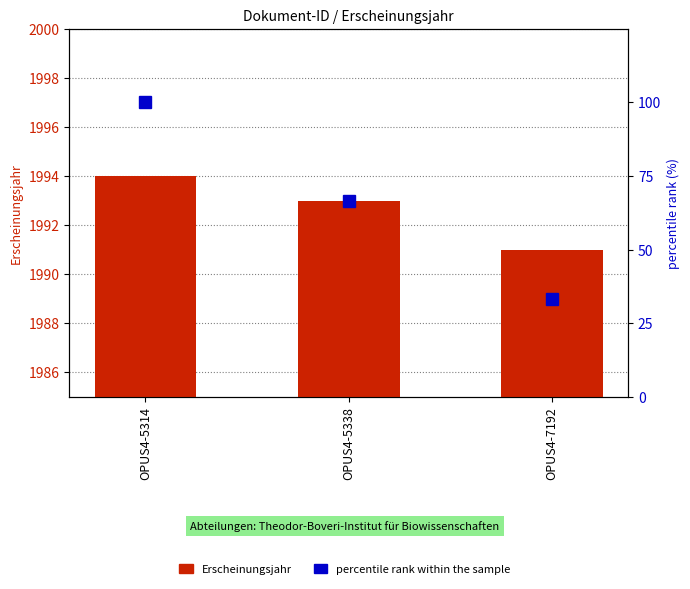

Reading left to right, extract all data points from this chart.

Erscheinungsjahr: 1994.0	1993.0	1991.0
percentile rank within the sample: 100.0	66.7	33.3